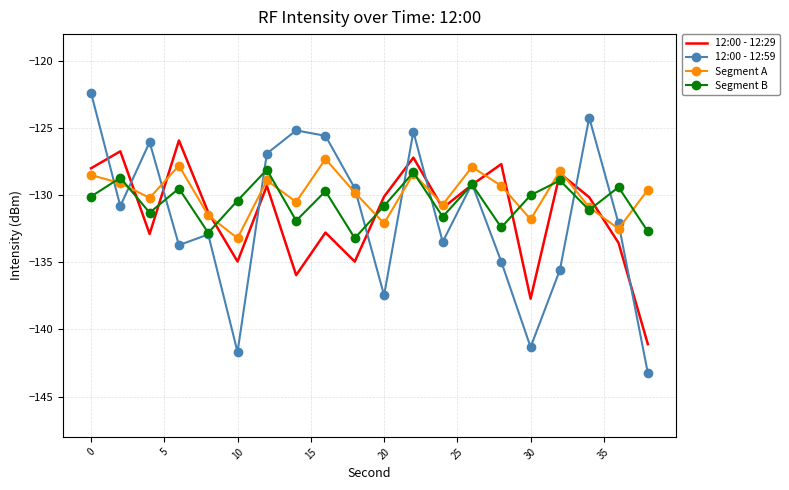

What is the minimum value for Segment A?

-133.2